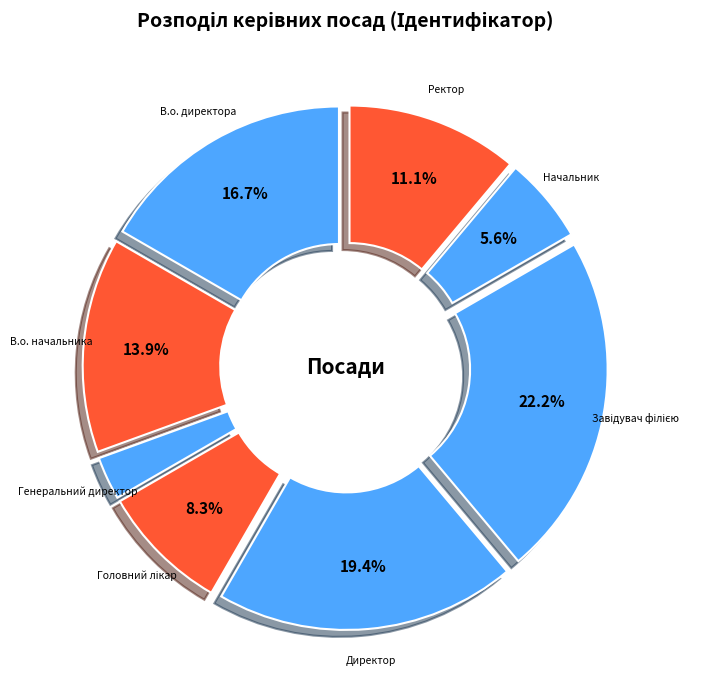

What is the smallest slice in the pie chart?

Генеральний директор